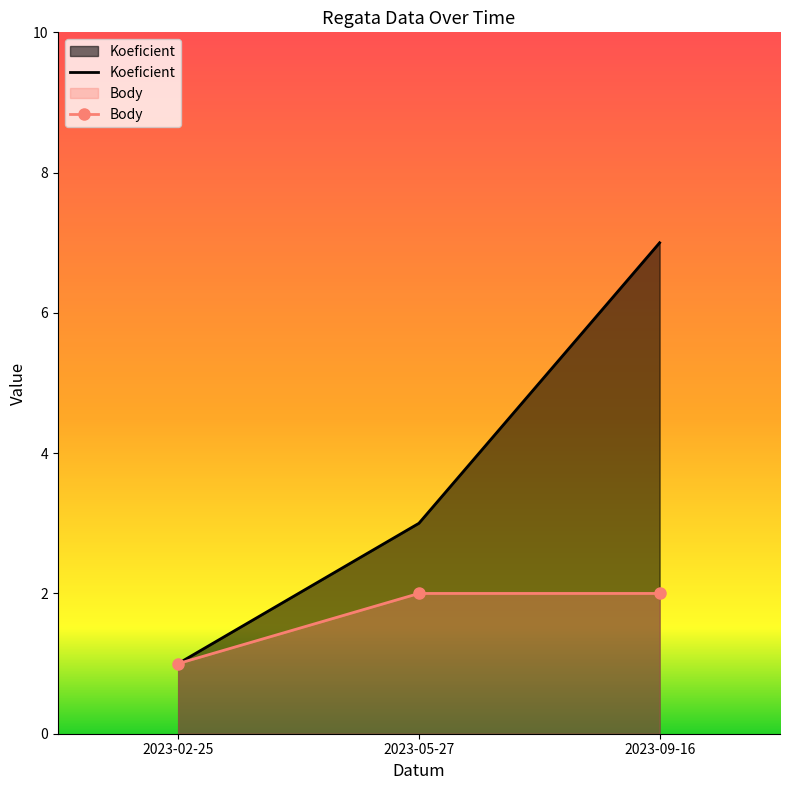

Between 2023-09-16 and 2023-05-27, which is larger?

2023-09-16